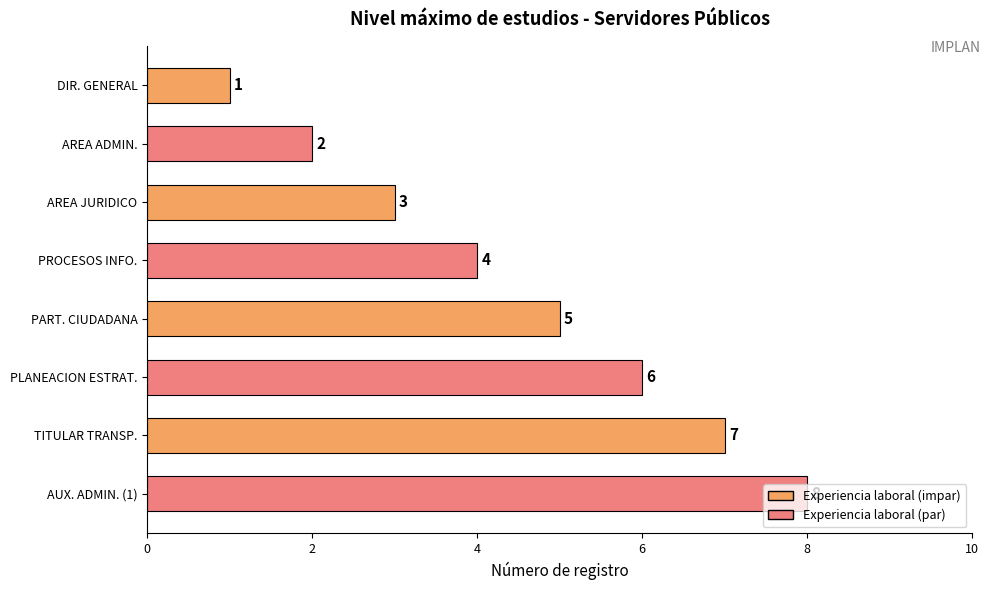

The value at PART. CIUDADANA is 5. True or false?

True